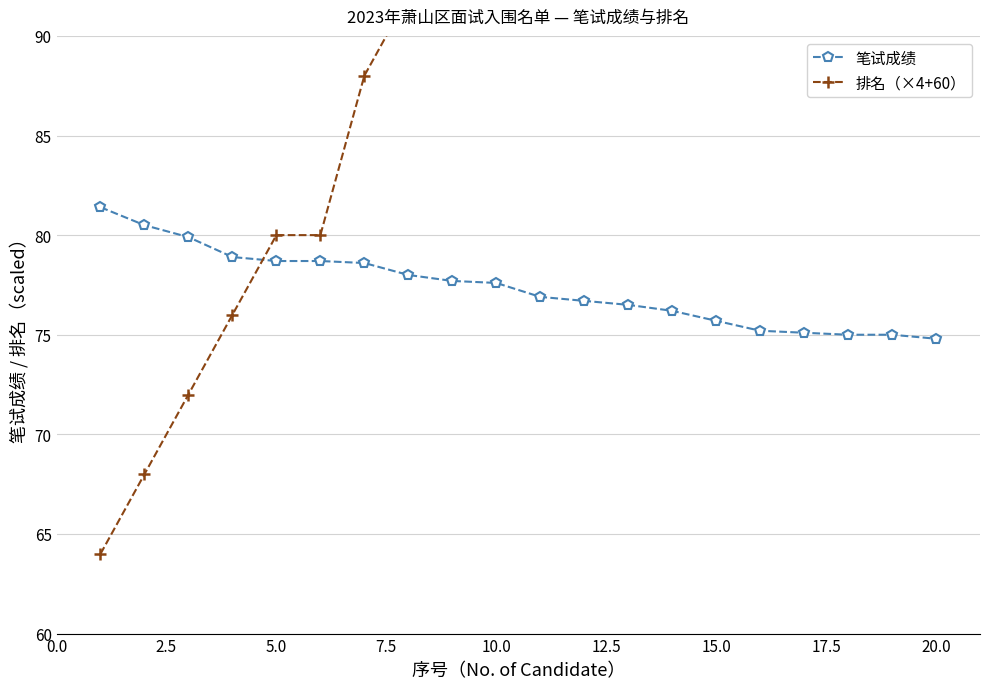

True or false: 笔试成绩 has more than 2 points higher than both neighbors.

False